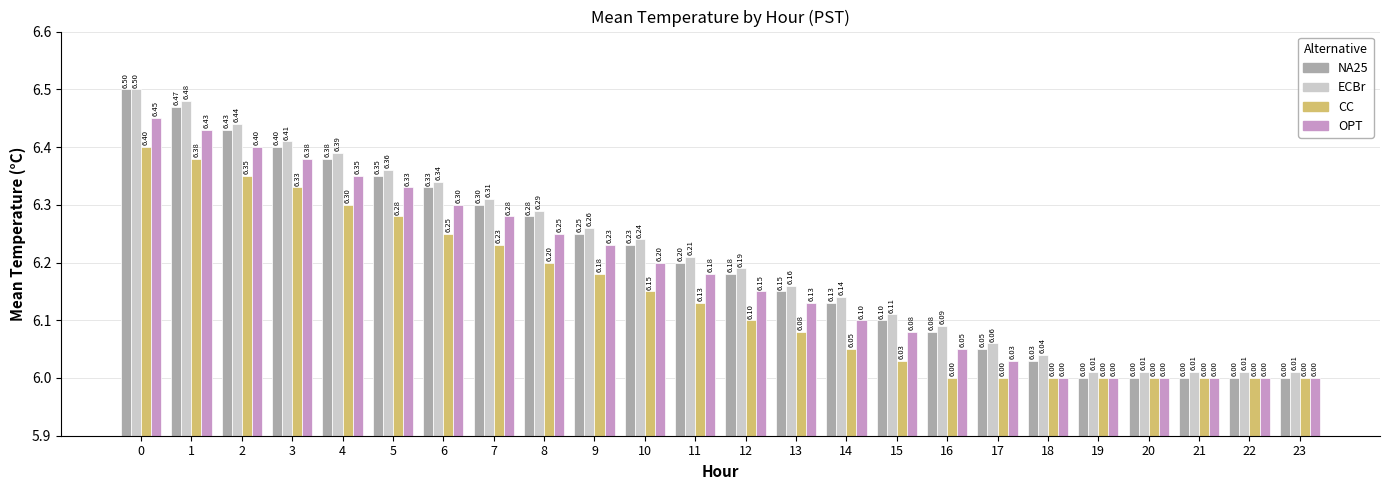

How many series are shown in this chart?

4